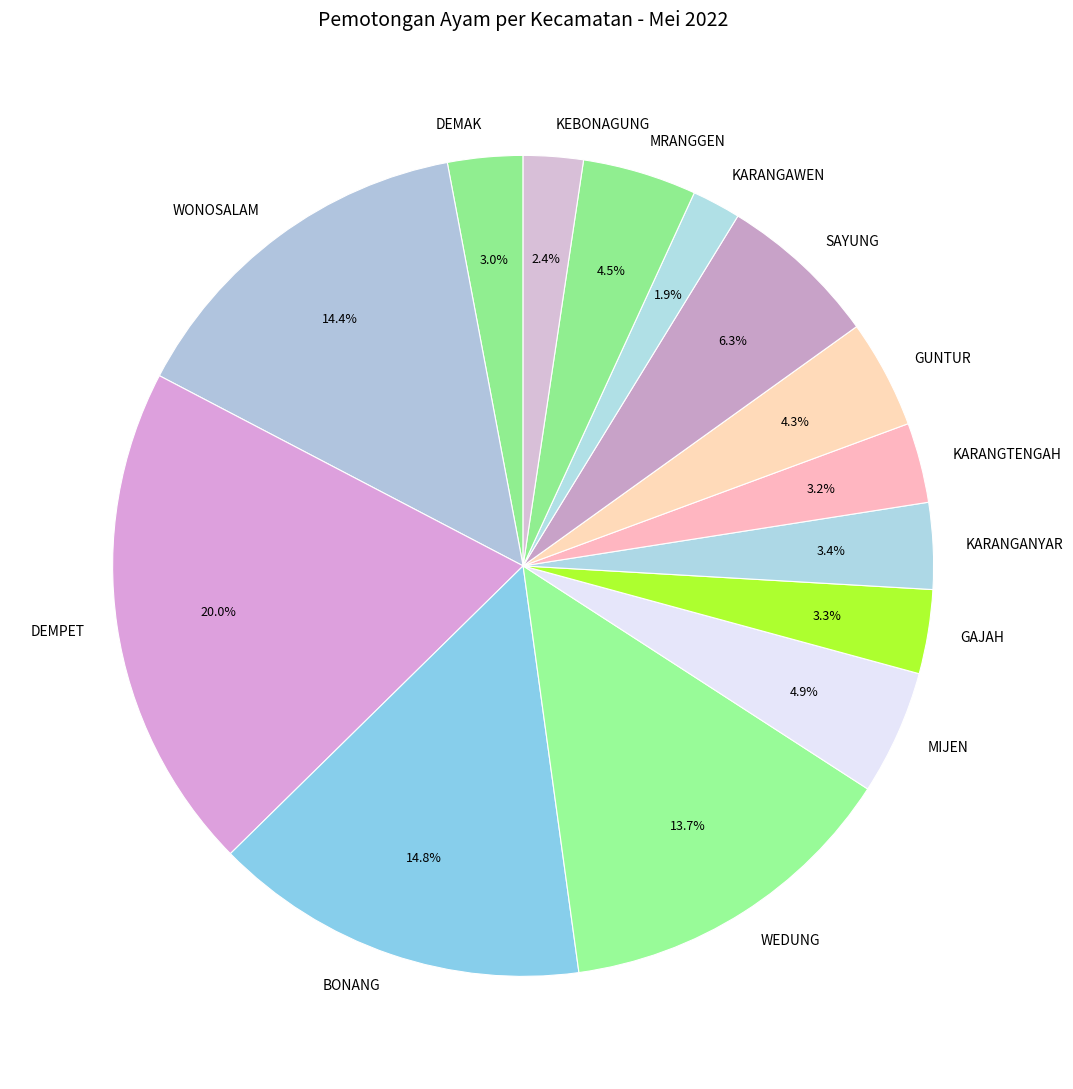

What percentage is the SAYUNG slice, to the nearest percent?

6%